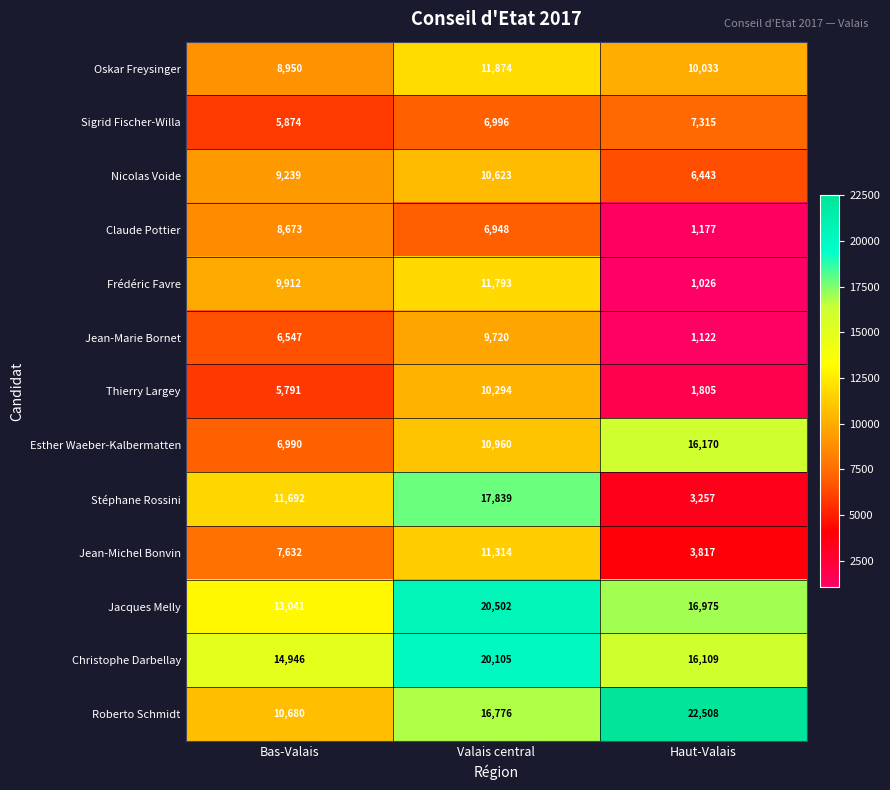

What is the total value across all series at Valais central?

165744